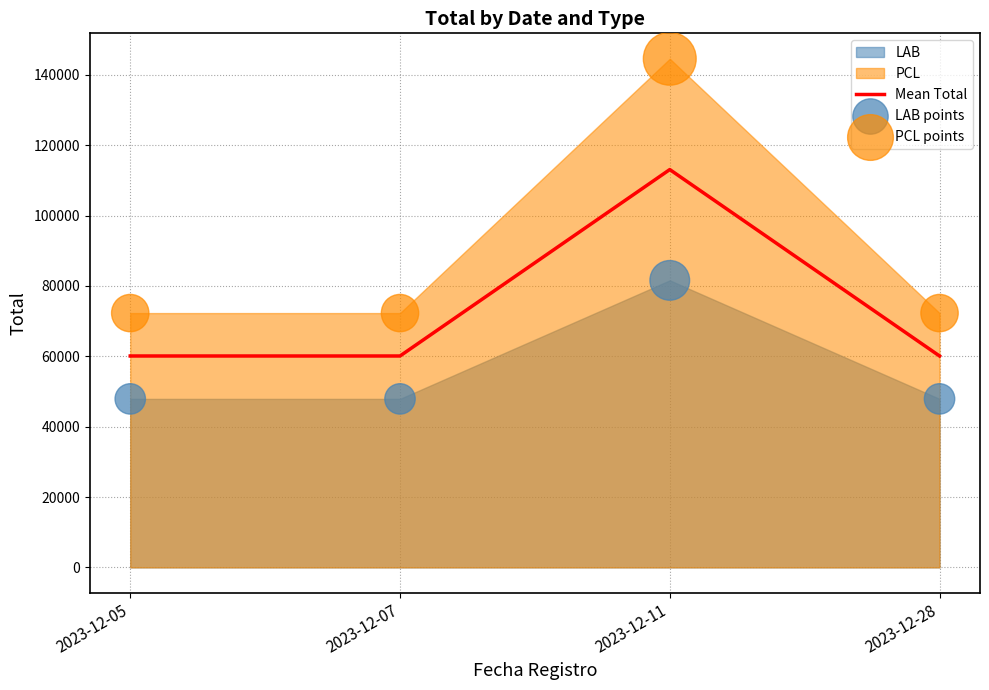

Which series has the largest Y range (max minus min)?

PCL points